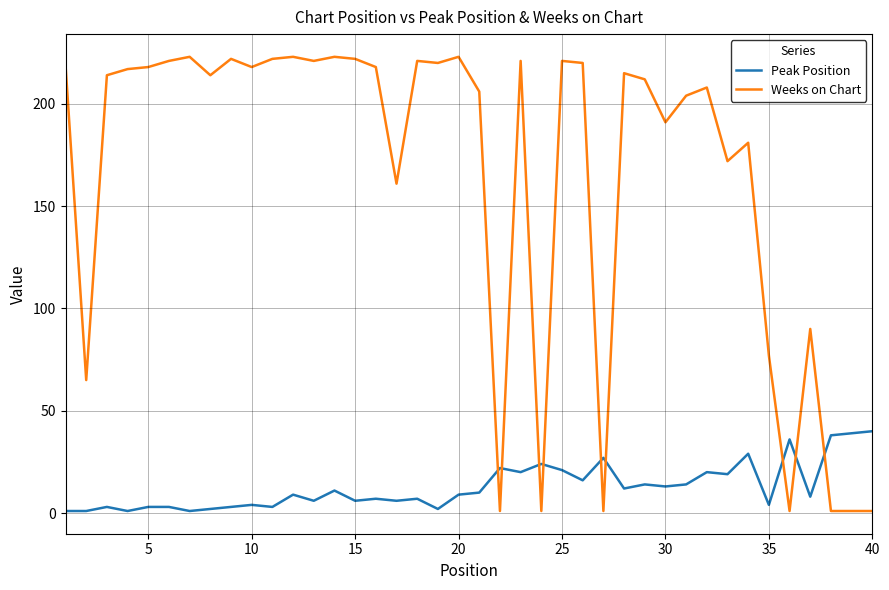

What is the difference between the maximum and minimum values in the Weeks on Chart series?

222